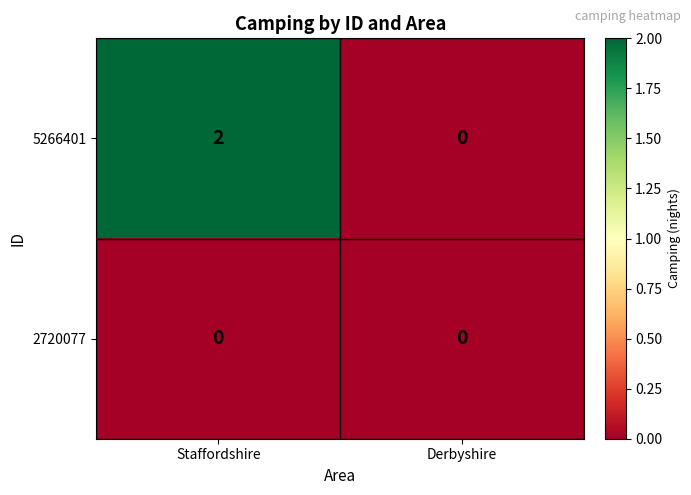

List the series in order of their overall mean, lowest first.

2720077, 5266401